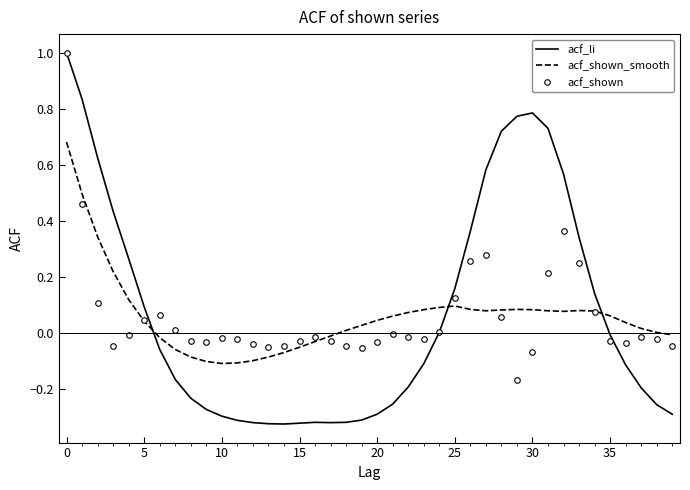

Which series has the largest range (max minus min)?

acf_li